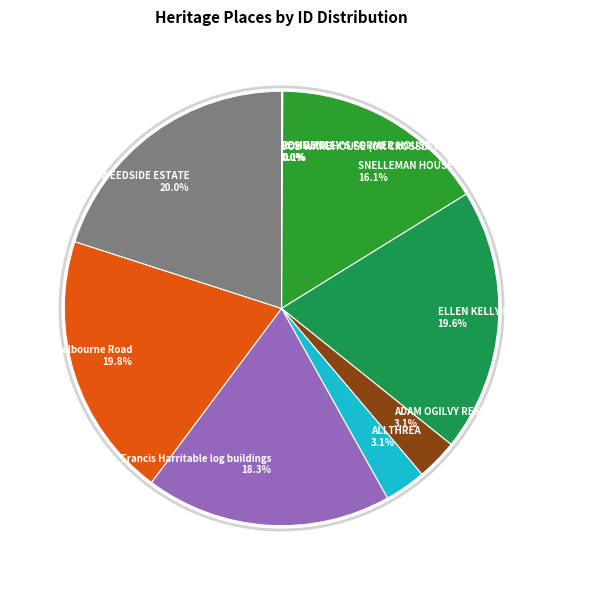

Does TWEEDSIDE ESTATE 20.0% account for over 50% of the chart?

No